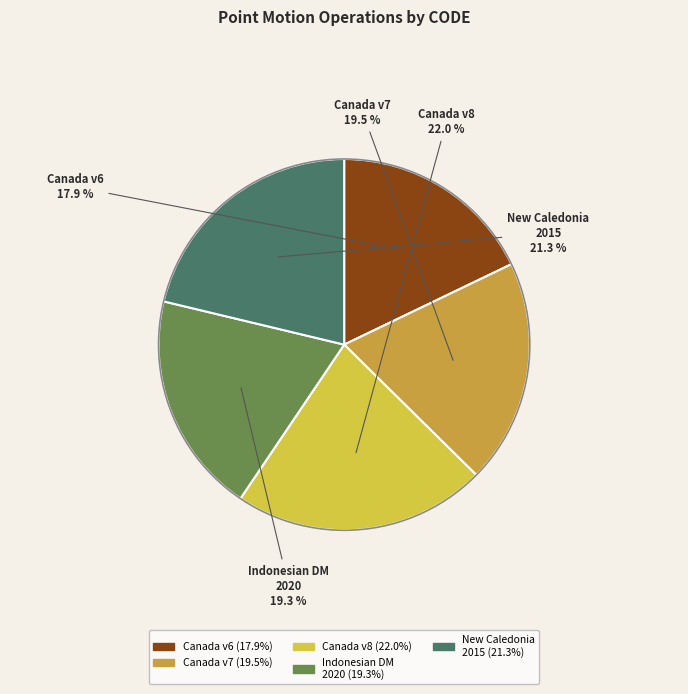

Is there a majority slice in this chart?

No